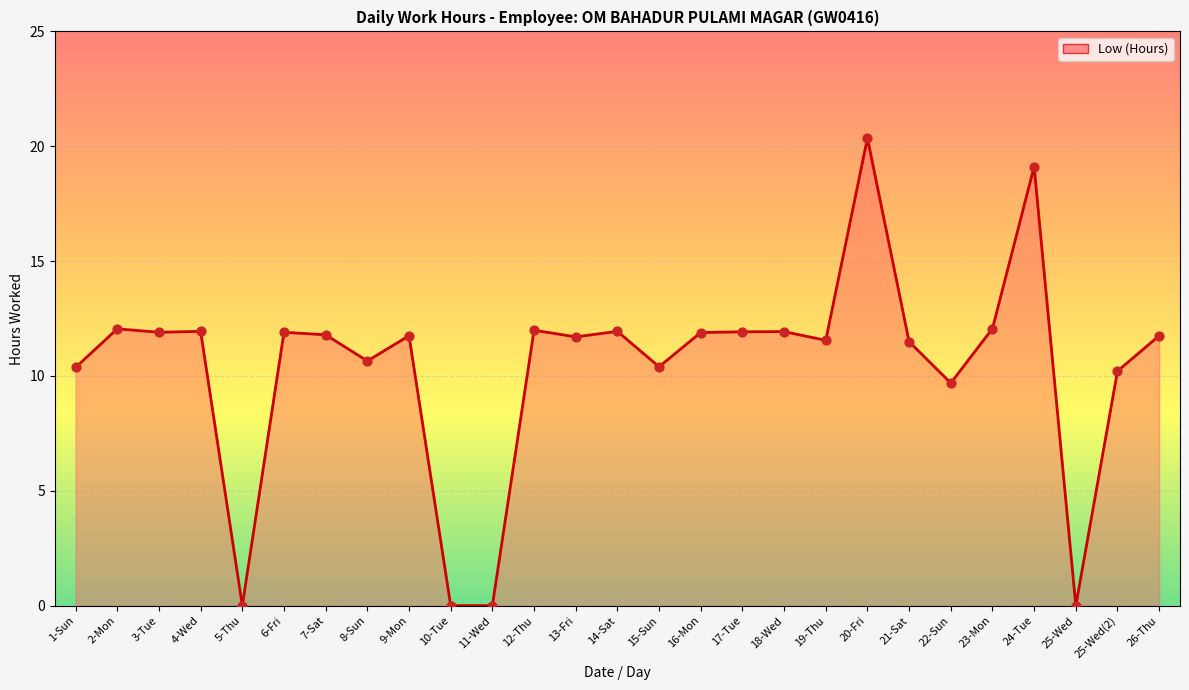

Which has a higher value, 9-Mon or 25-Wed(2)?

9-Mon